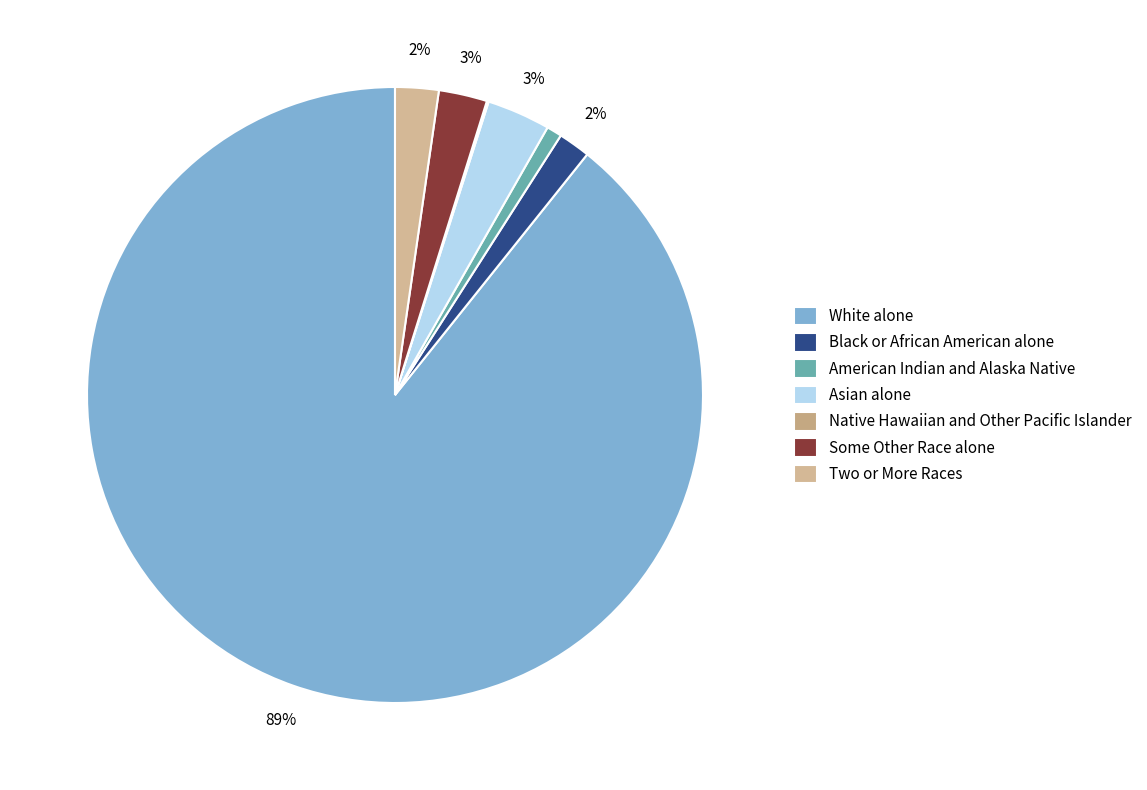

What is the smallest slice in the pie chart?

Native Hawaiian and Other Pacific Islander